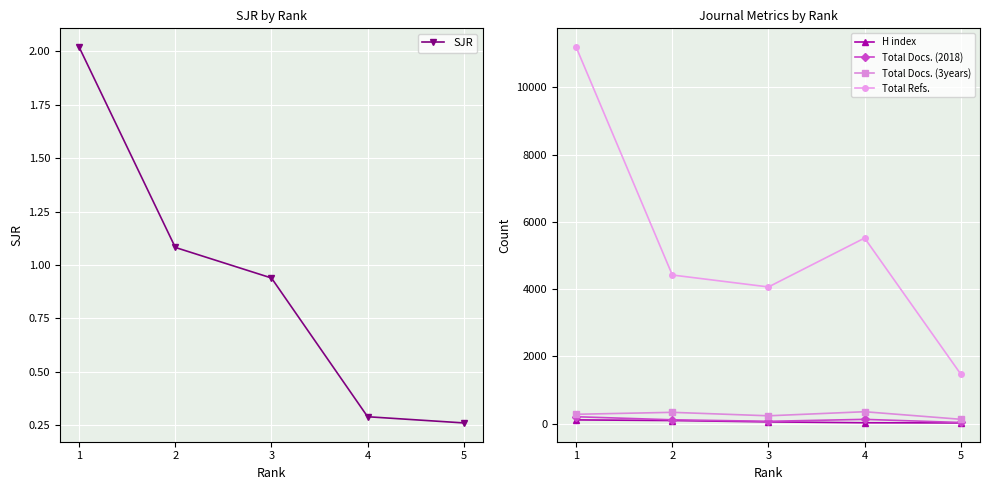

What is the sum of all H index values?

322